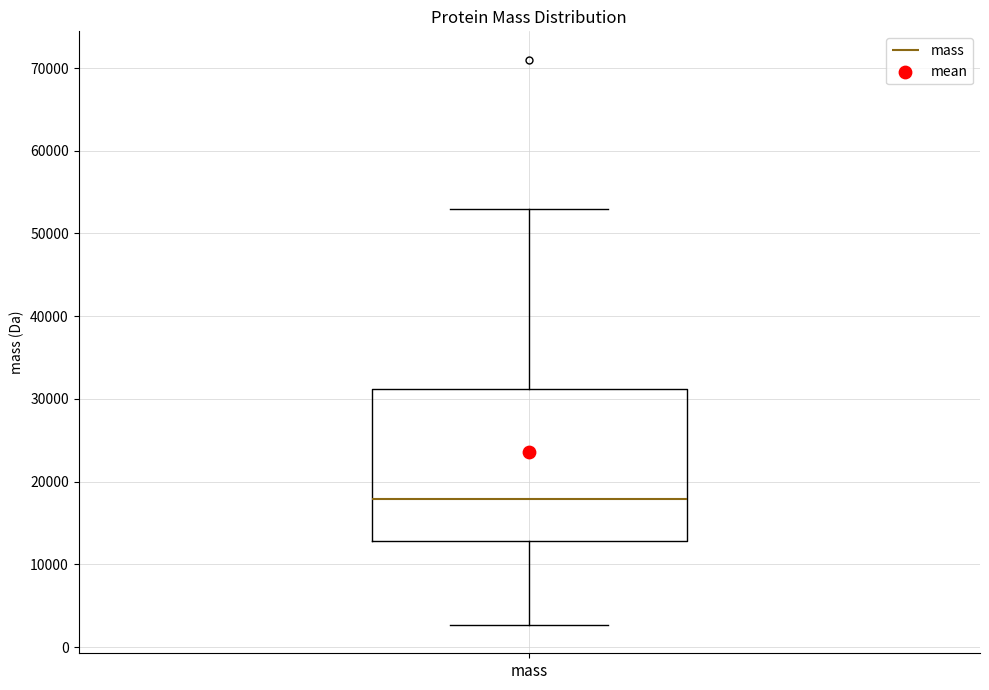

Transcribe this box plot: give where the median line is, the range the box spans, and where the two whiskers end, as read against the y-axis. The values are not printed on the chart, so give them approximately, as read against the axis.

median 18000, box 13000 to 31000, whiskers 3000 to 53000